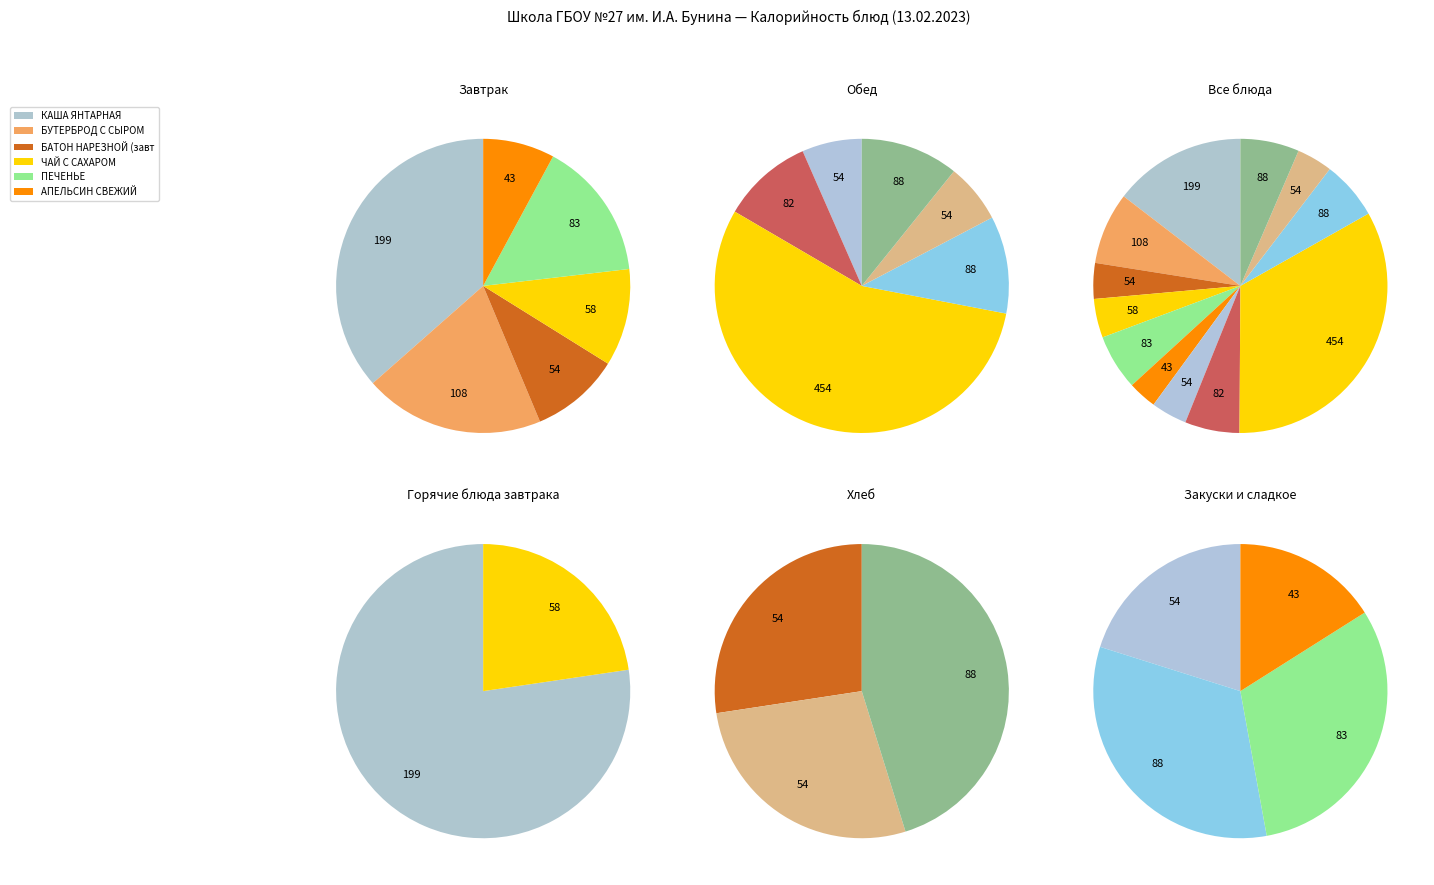

How many slices are in this pie chart?

12